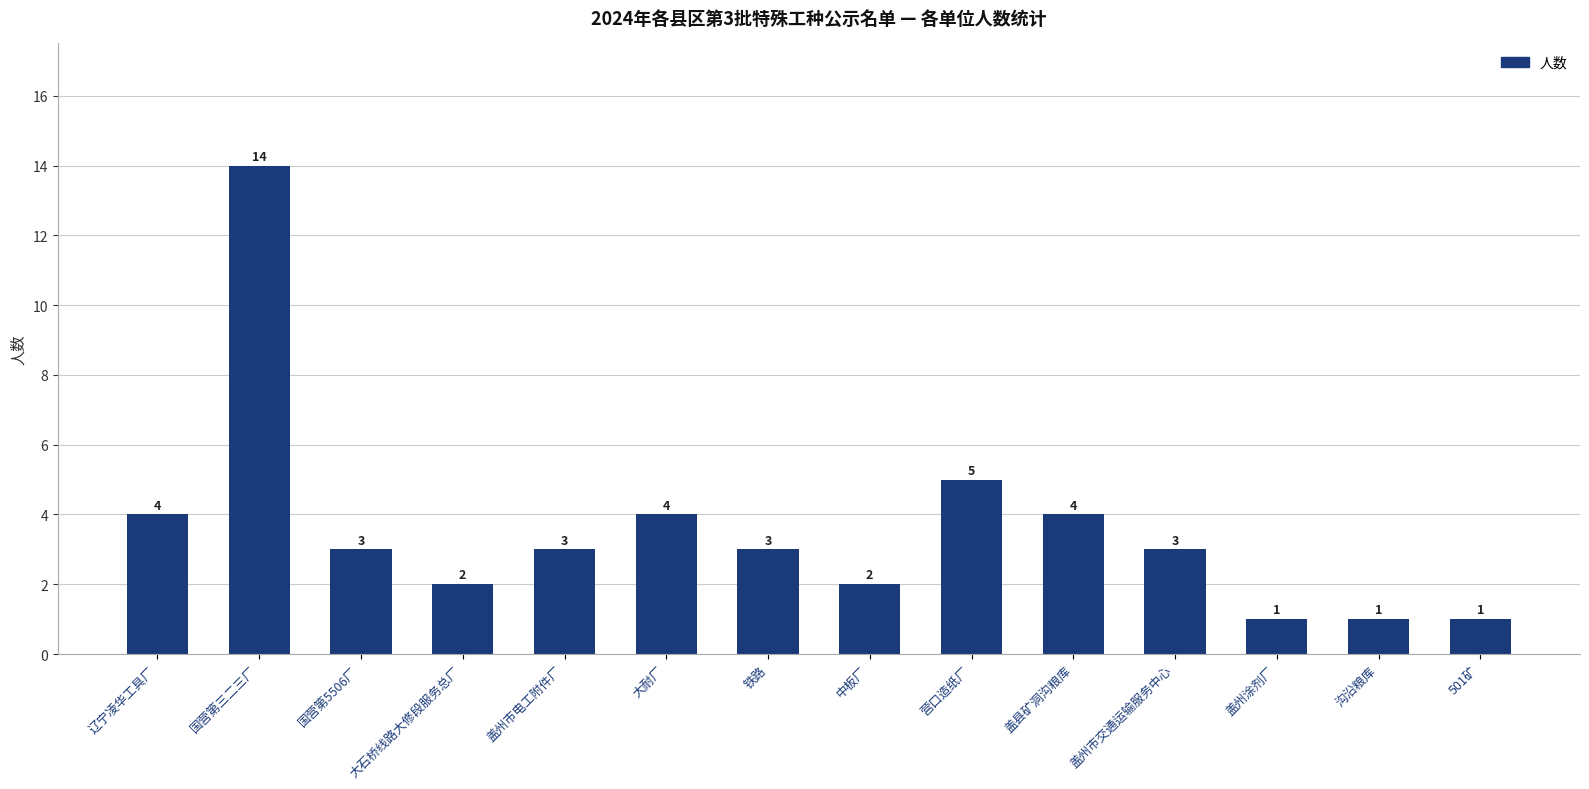

At which label is the value closest to 7?

营口造纸厂